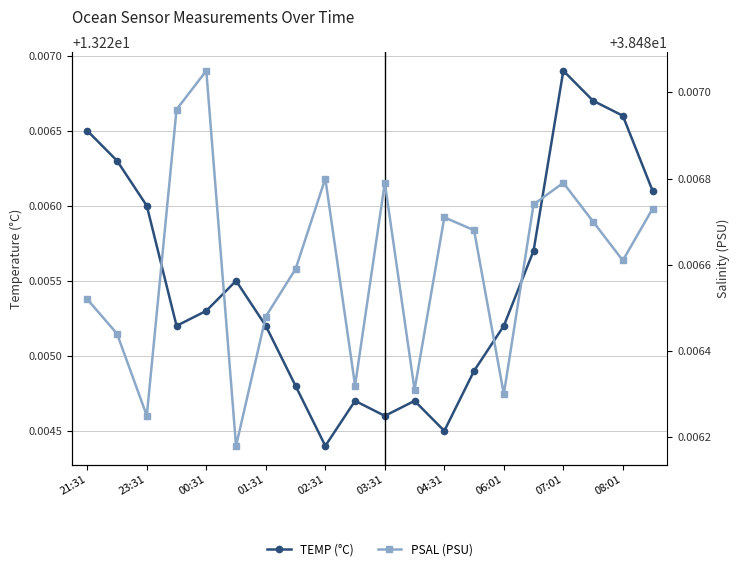

What is the smallest value displayed?

13.2